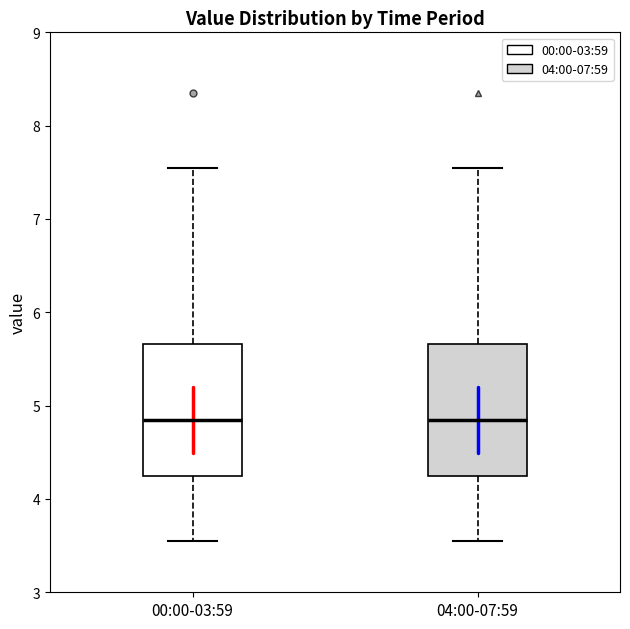

Reading left to right, read every box against the y-axis: the position of its median line, the range the box covers, and the ends of its whiskers. The values are not printed on the chart, so give them approximately, as read against the axis.

00:00-03:59: median 4.9, box 4.2 to 5.7, whiskers 3.6 to 7.6
04:00-07:59: median 4.9, box 4.2 to 5.7, whiskers 3.6 to 7.6